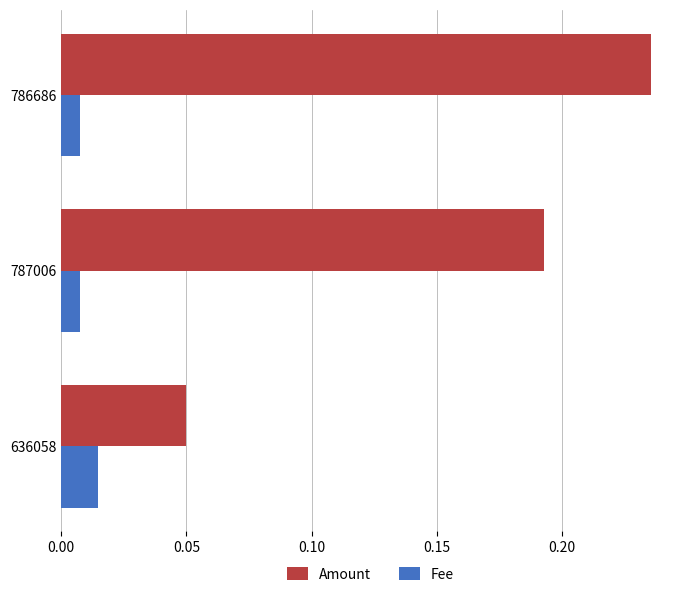

Count the Amount values in the range 0 to 1.

3